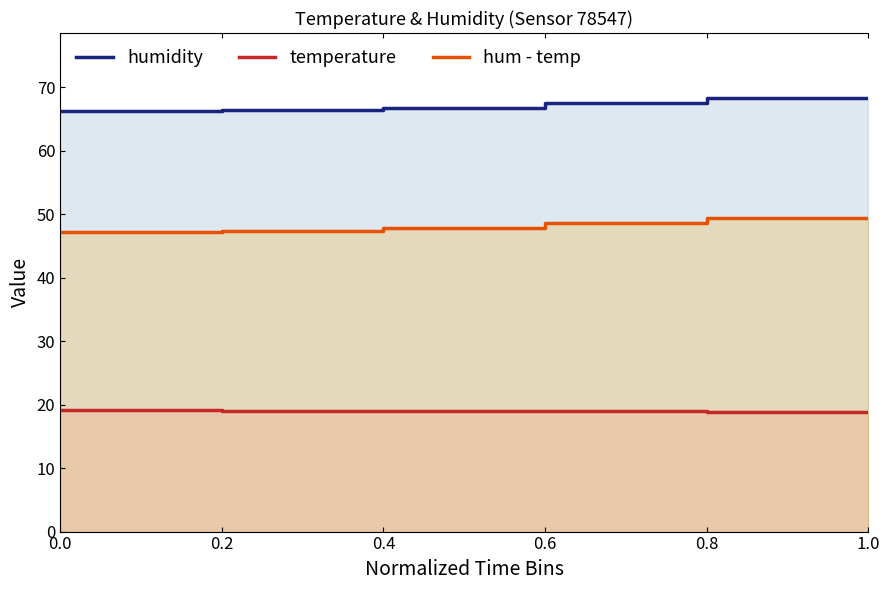

The value of hum - temp at 0.6 is 24.8. True or false?

False